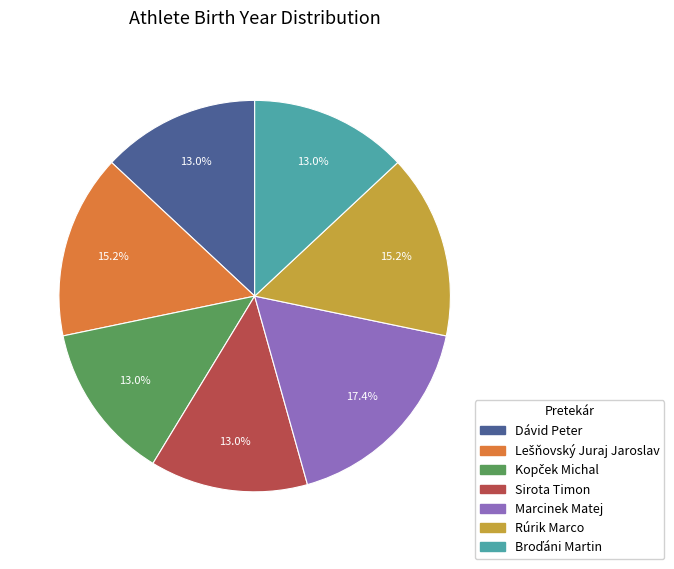

How many segments does this pie chart have?

7